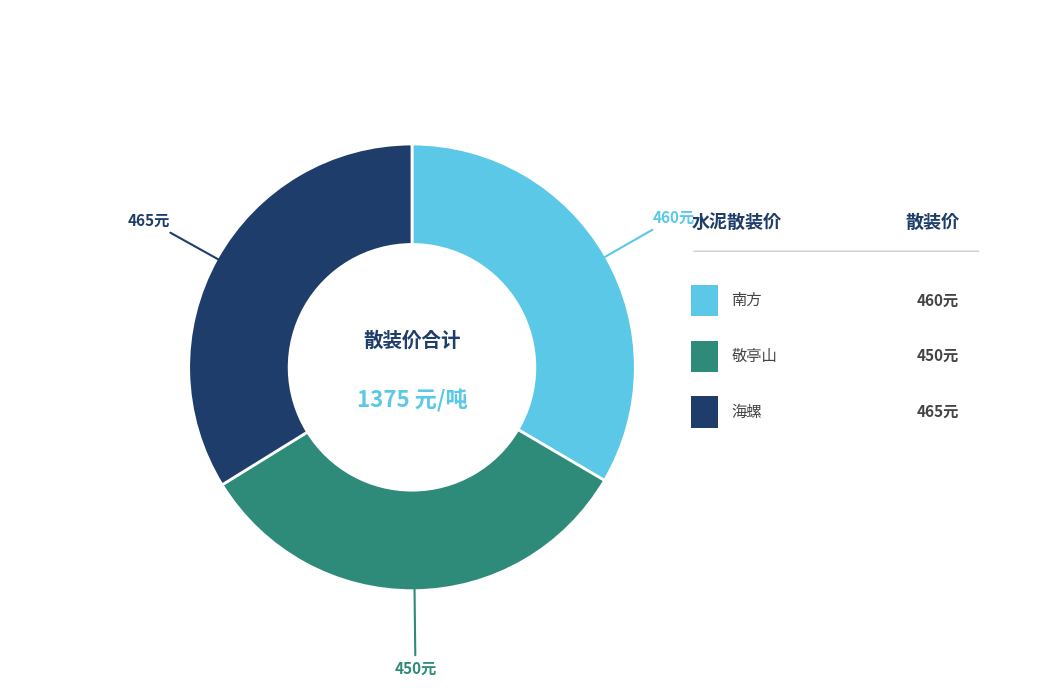

Is there a majority slice in this chart?

No